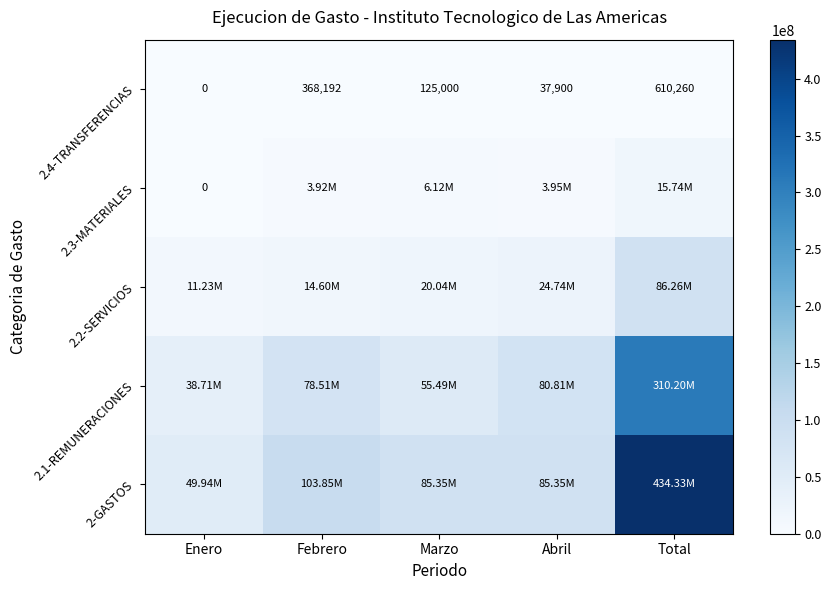

Where does the 2.4-TRANSFERENCIAS series first go above 125000?

Febrero